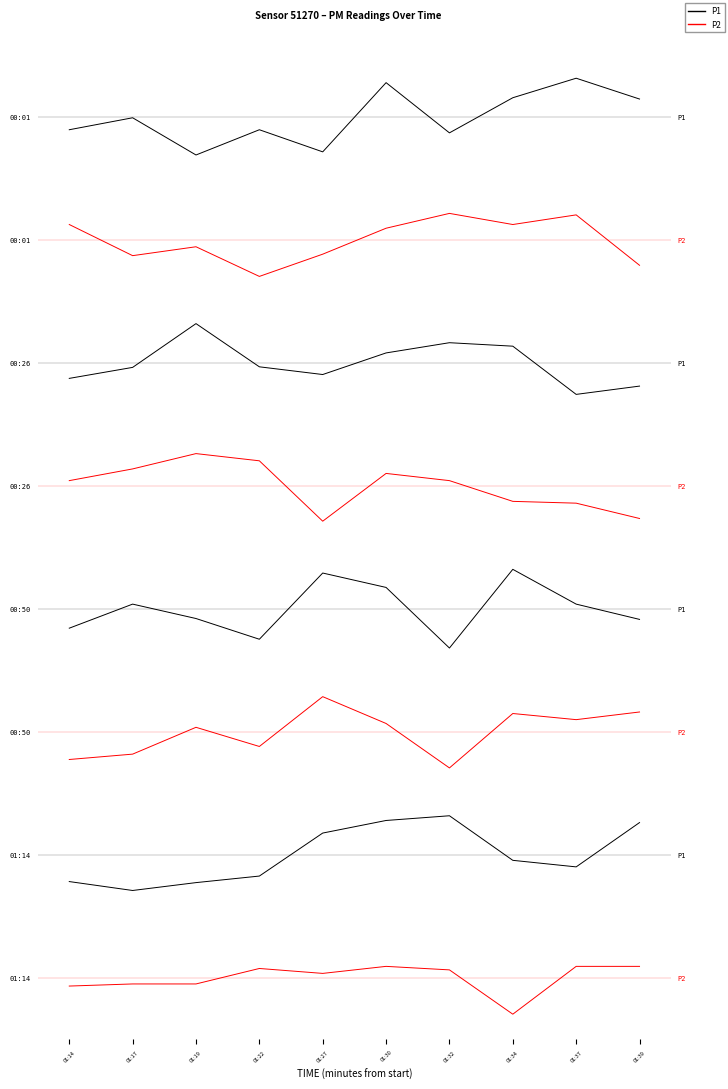

How many negative values does the P2 series have?

4